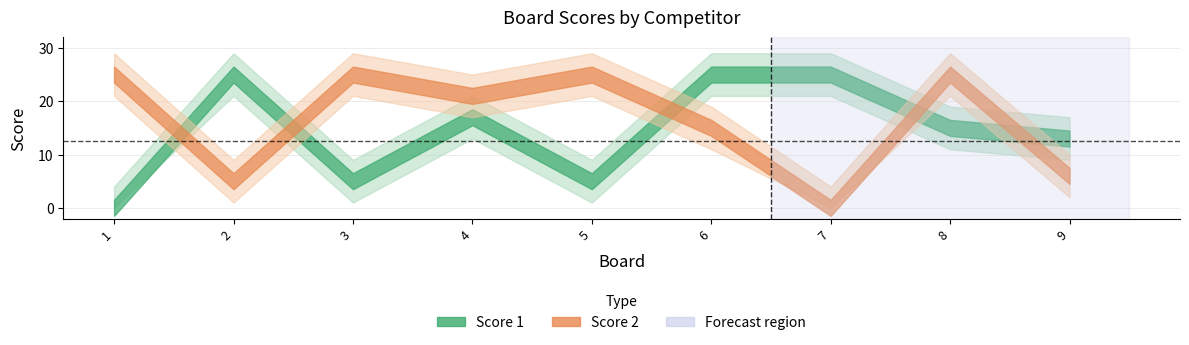

The Score 2 series shows 7 at 3. True or false?

False